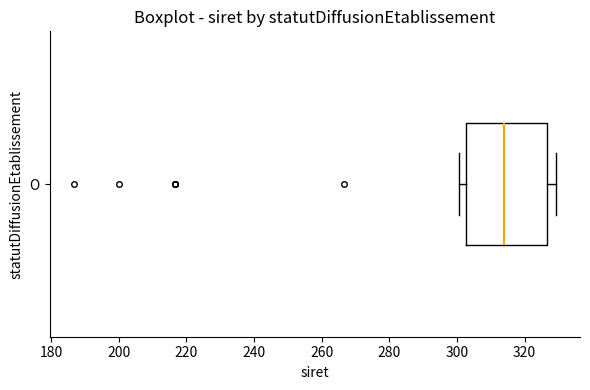

Transcribe this box plot: give where the median line is, the range the box spans, and where the two whiskers end, as read against the x-axis. The values are not printed on the chart, so give them approximately, as read against the axis.

median 314, box 302 to 326, whiskers 300 to 330